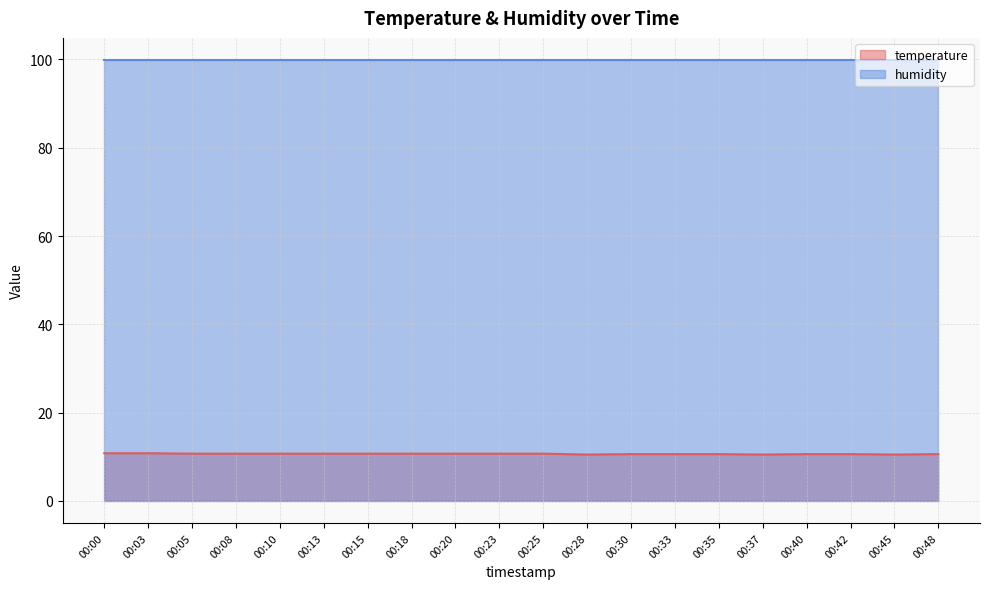

Approximately how many times larger is the value at 00:03 compared to 00:30?

1.0